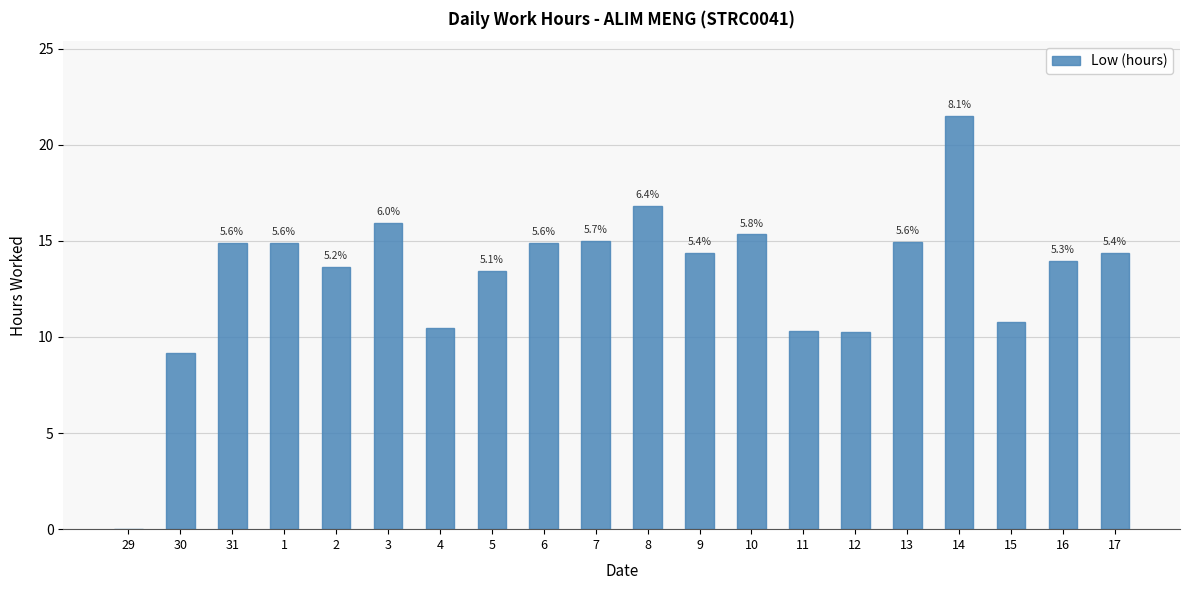

What is the value of the 16th bar from the left?

14.9